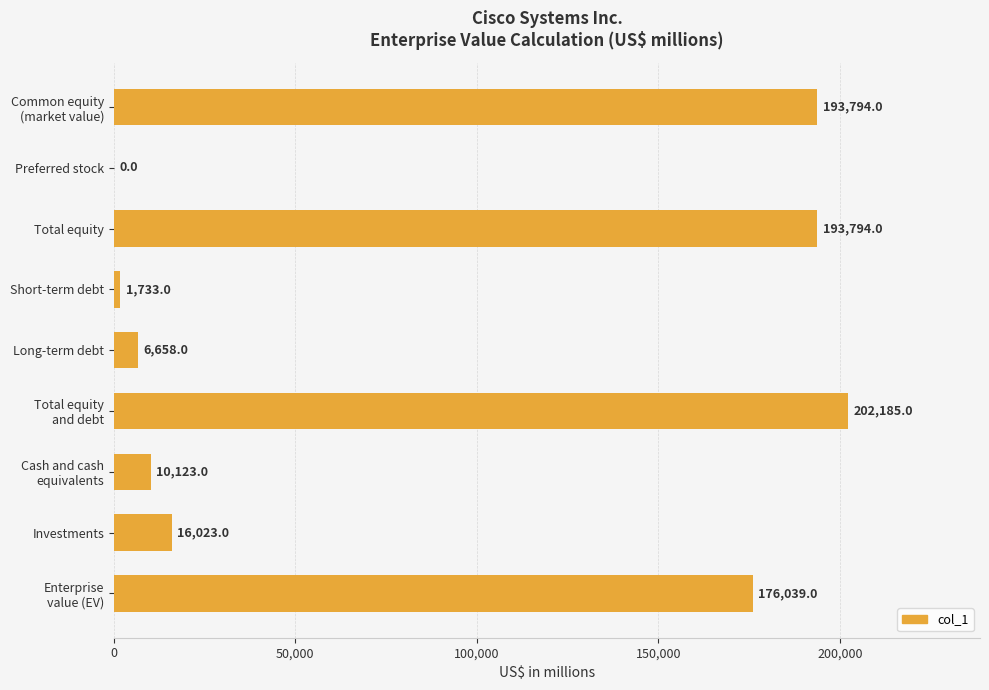

What is the maximum value shown in the chart?

202185